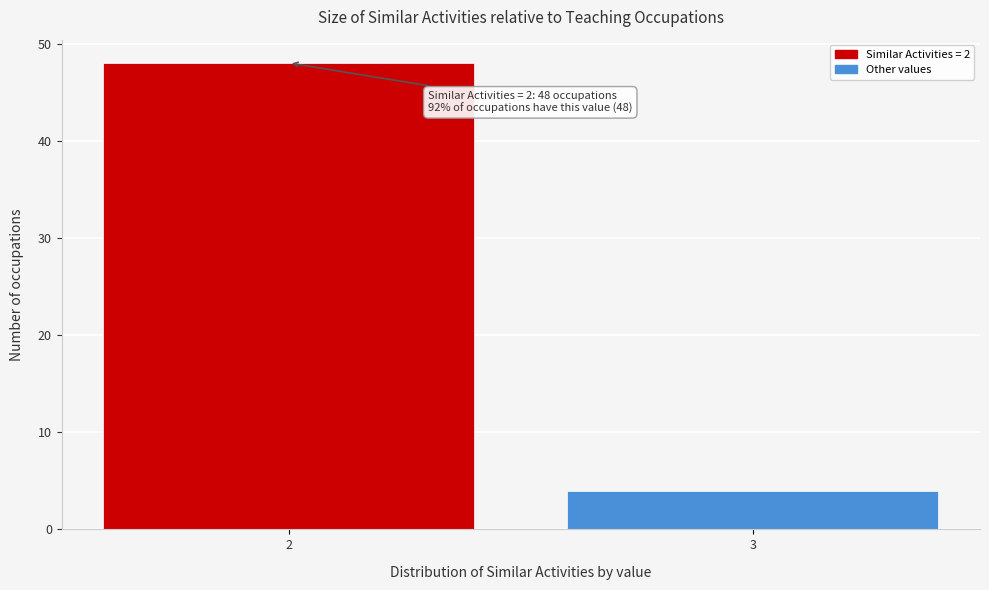

Reading left to right, list all the values displayed in this chart.

48	4